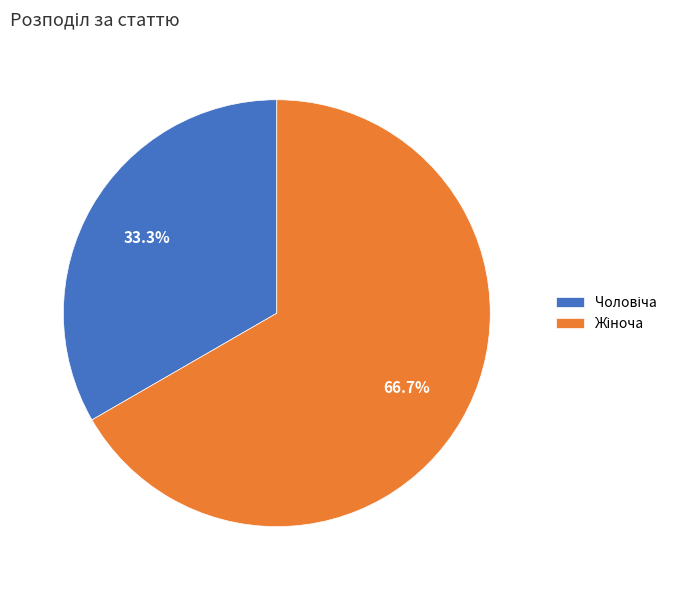

Is there any slice that represents more than half of the pie?

Yes